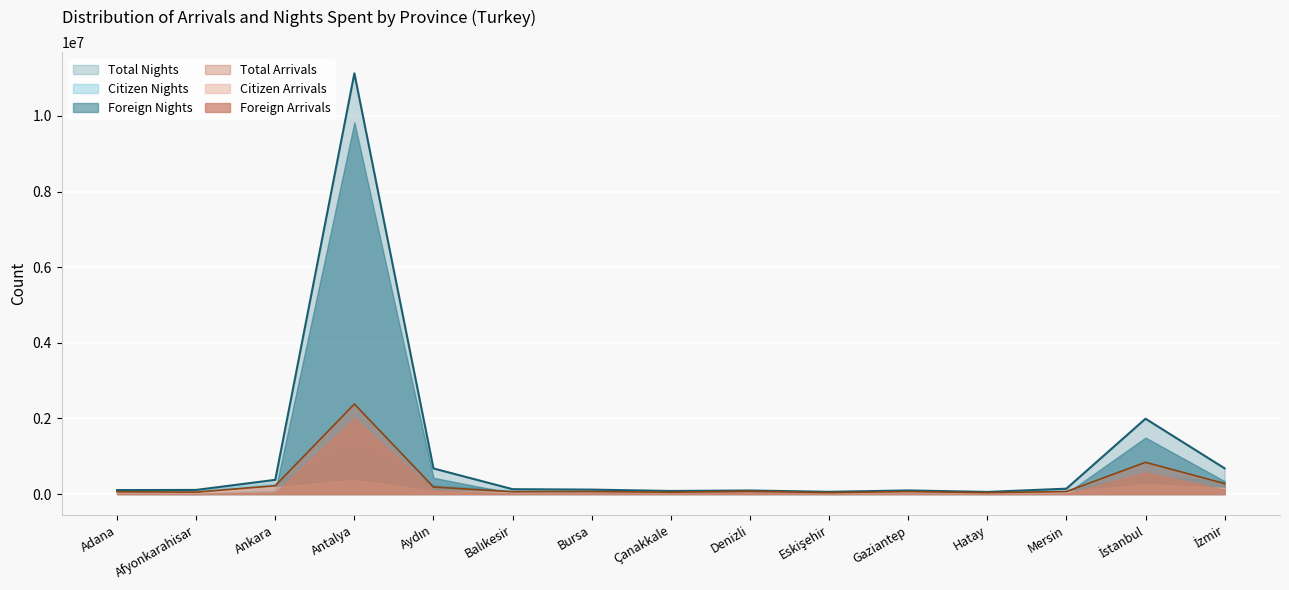

What is the difference between the highest and lowest values at Antalya?

10750630